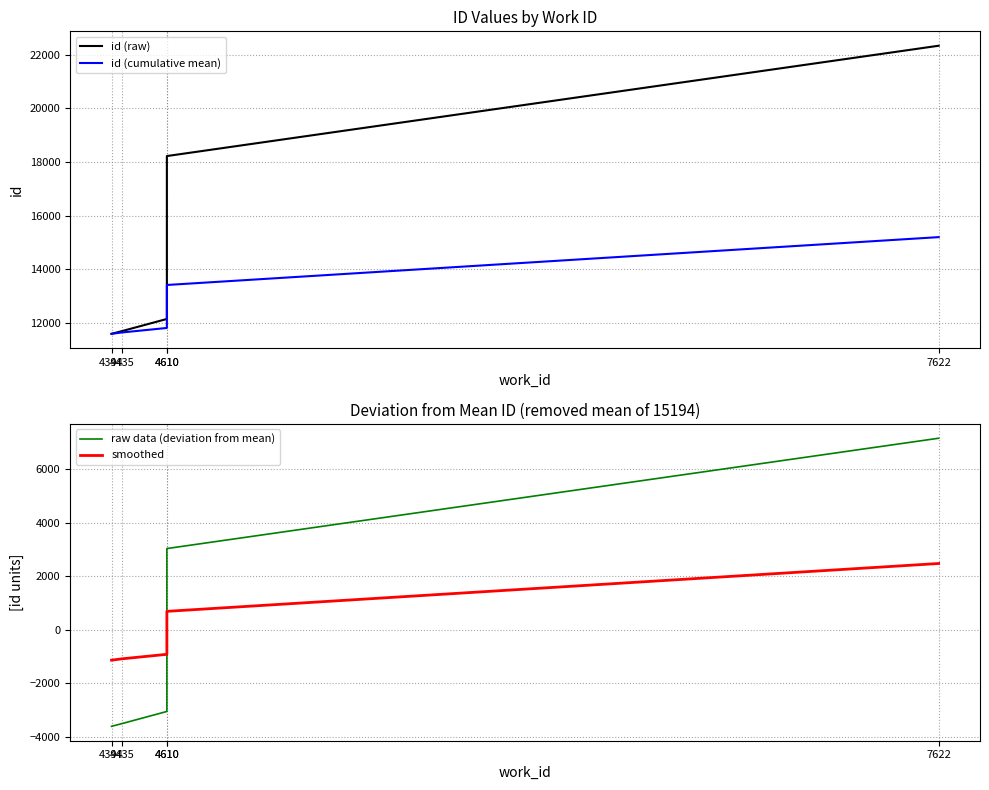

True or false: id (cumulative mean) and id (raw) cross at least once.

False